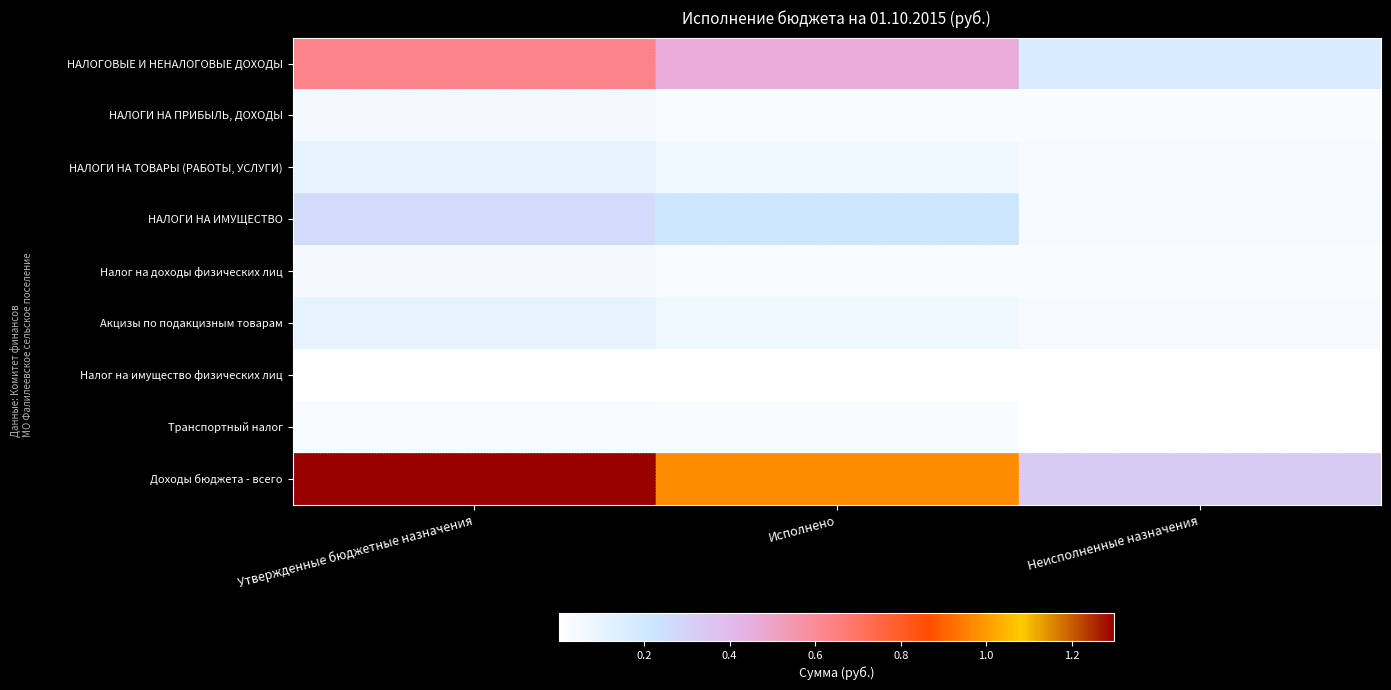

Which label corresponds to the largest value in the chart?

Утвержденные бюджетные назначения